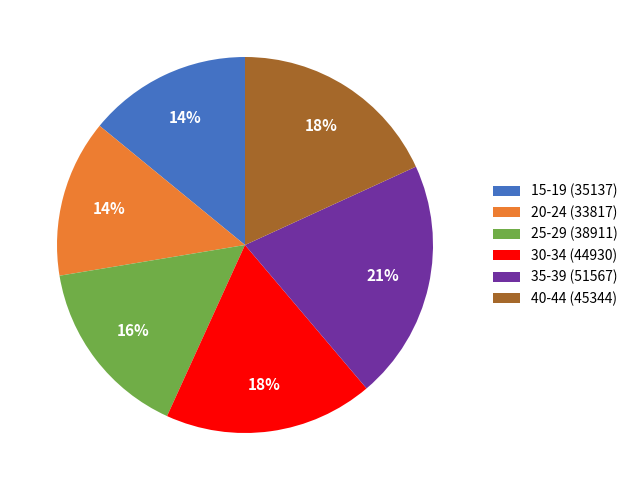

Approximately how many times larger is the value at 15-19 (35137) compared to 25-29 (38911)?

0.9